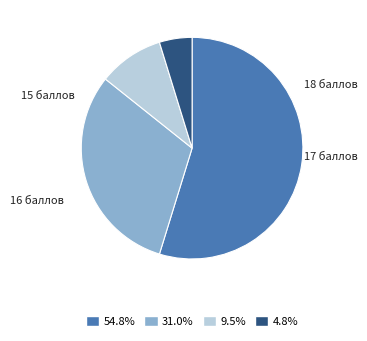

Is 31.0% the majority of the pie?

No